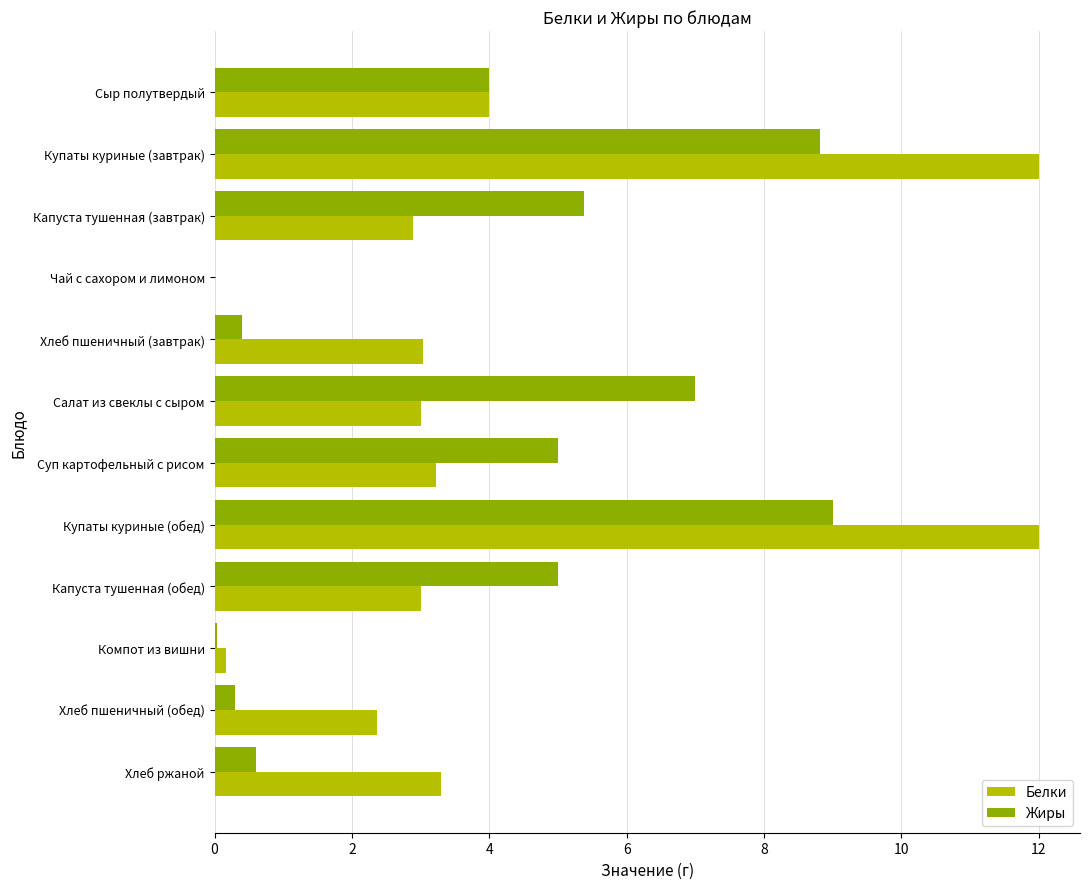

The value of Белки at Хлеб пшеничный (обед) is 2.4. True or false?

True